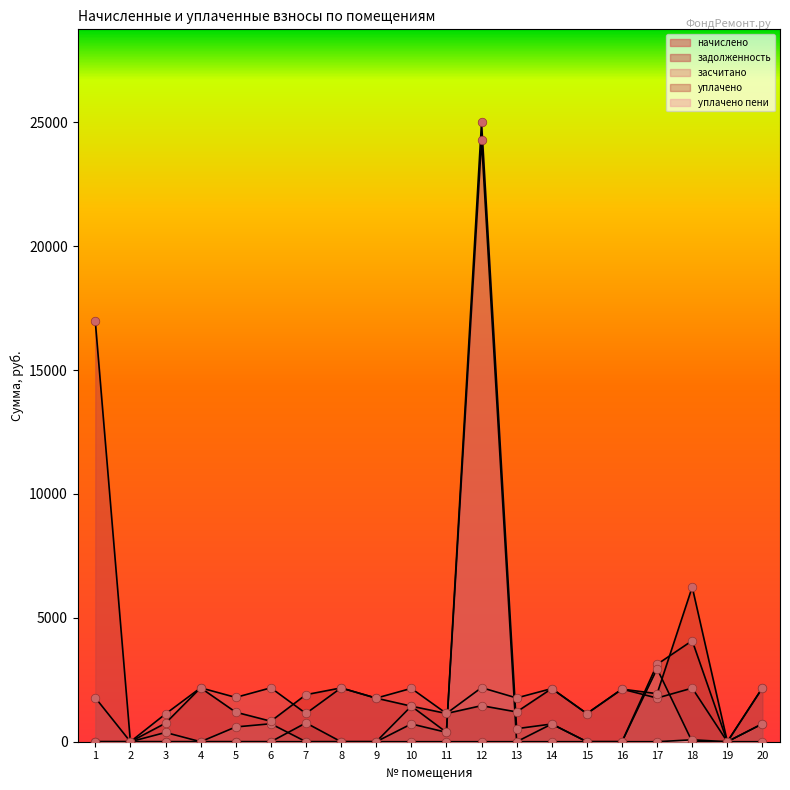

Which series has the largest total across all categories?

задолженность